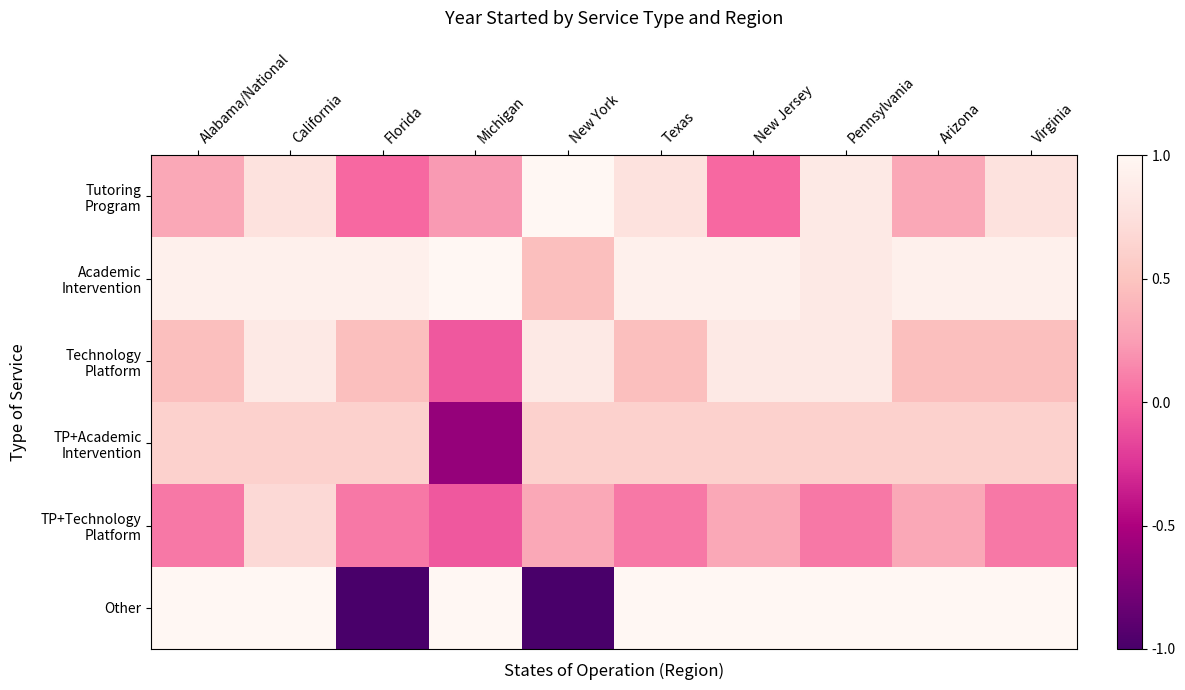

Between Florida and Arizona, which is larger?

Arizona